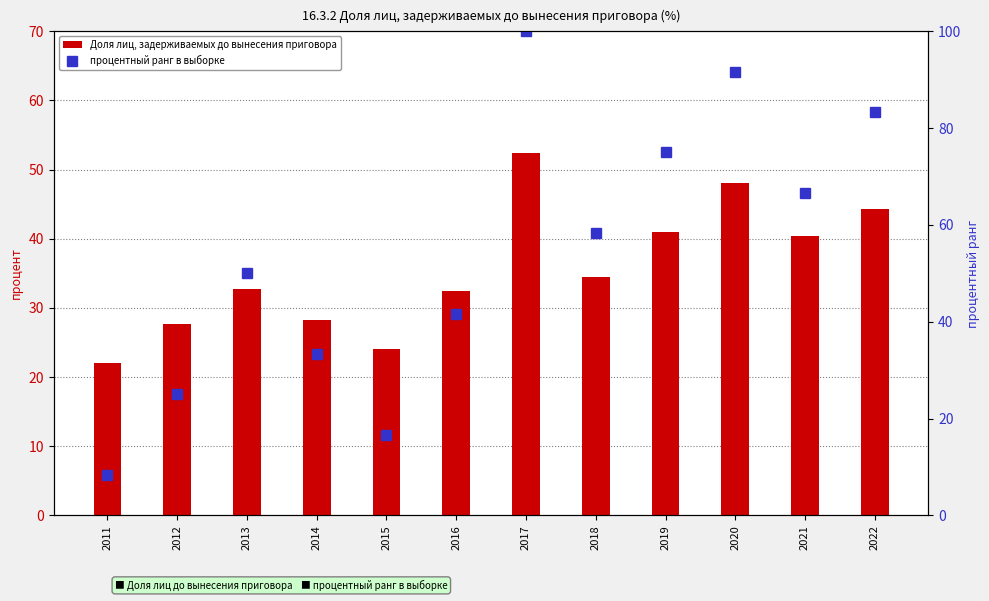

What is the maximum value shown in the chart?

100.0